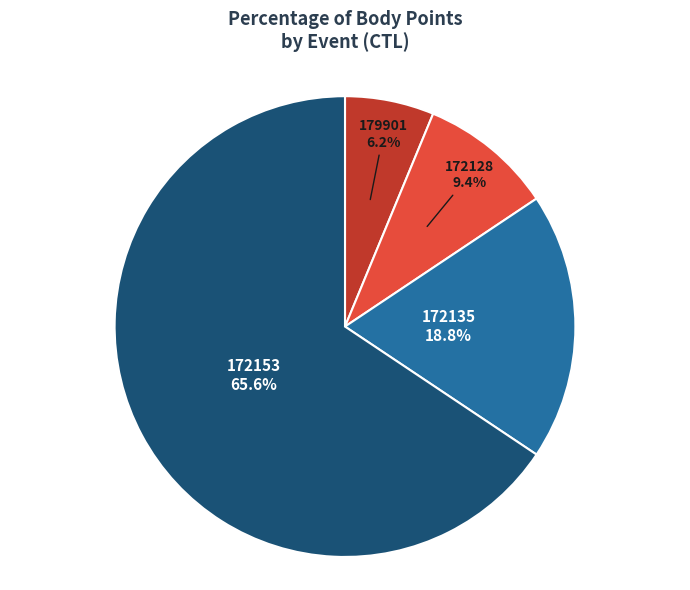

The 179901 slice represents 1% of the pie. True or false?

False